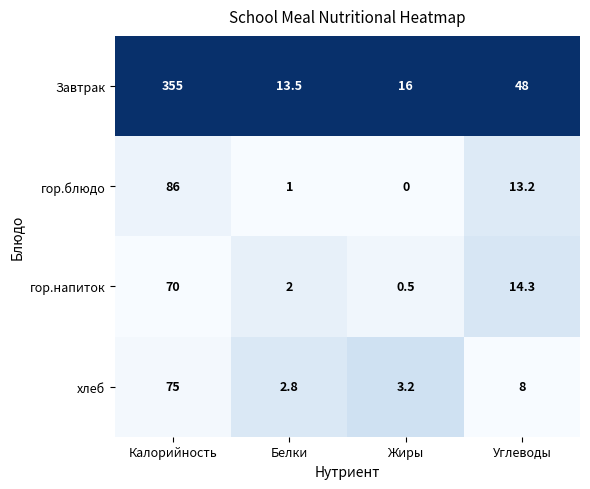

The Завтрак series shows 2.8 at Белки. True or false?

False